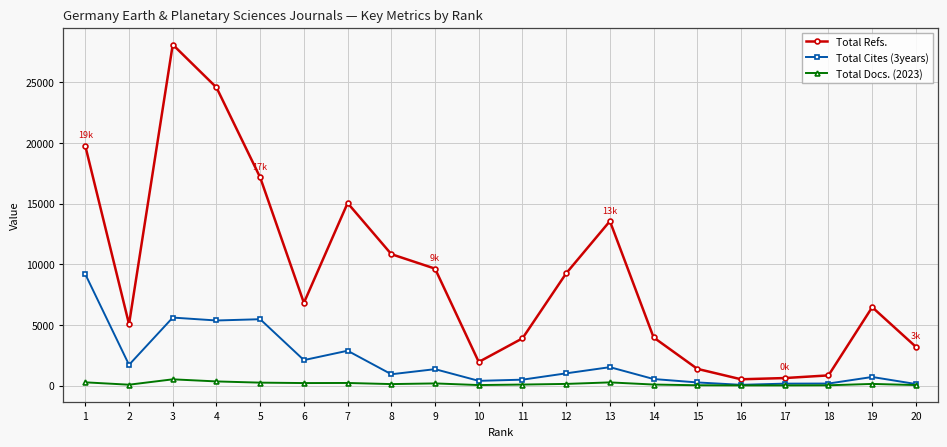

What is the greatest value displayed?

28108